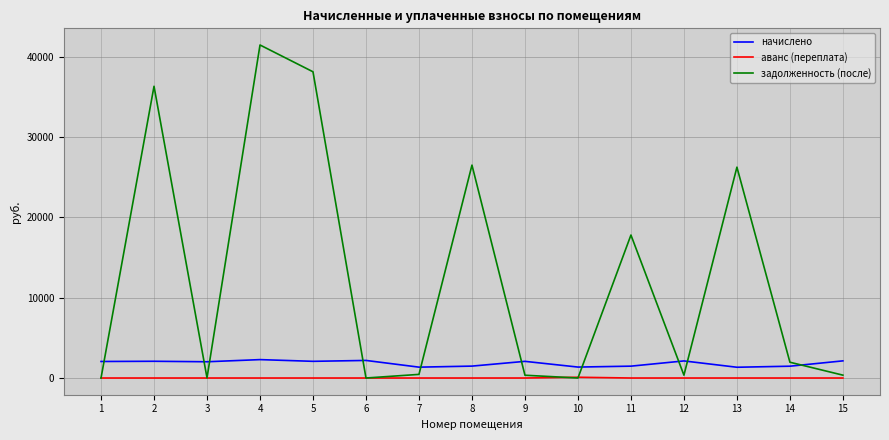

What are all the series names shown in the legend?

начислено, аванс (переплата), задолженность (после)